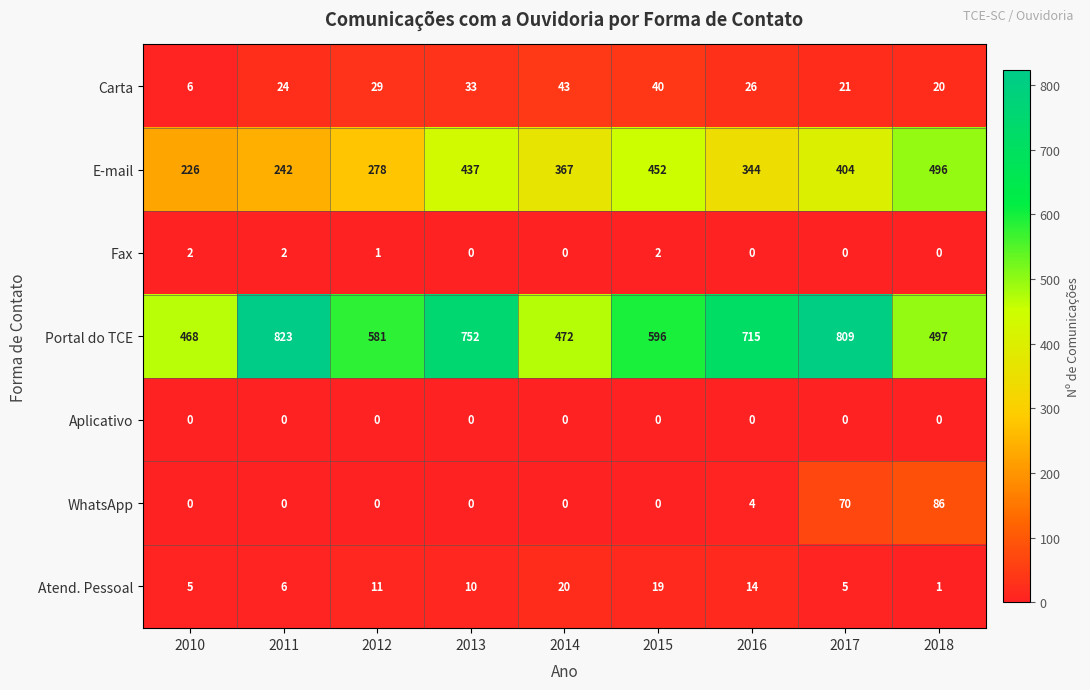

What is the sum of the Portal do TCE values at 2010 and 2012?

1049